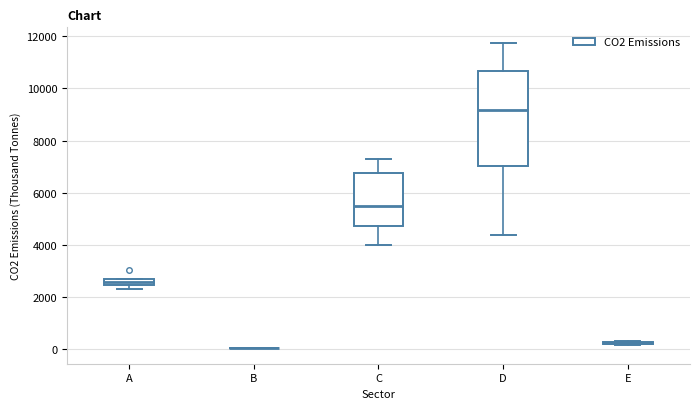

Which box is the tallest, from its lower edge to its upper edge?

D